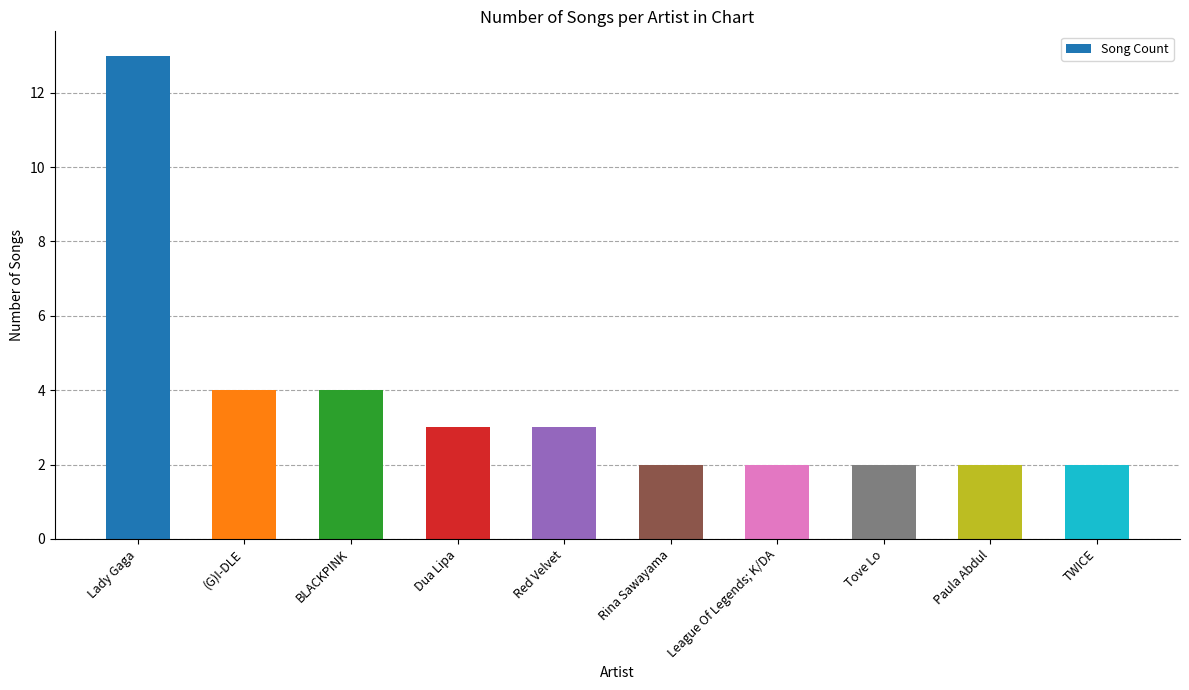

What is the label of the 2nd bar from the left?

(G)I-DLE